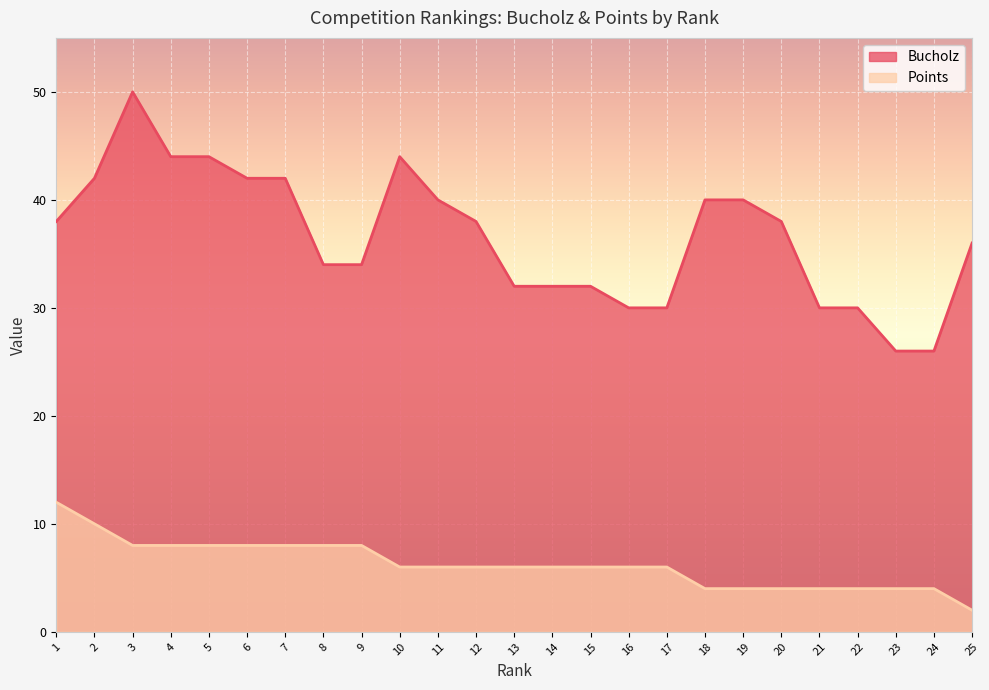

What is the difference between the maximum and second lowest values in the Points series?

8